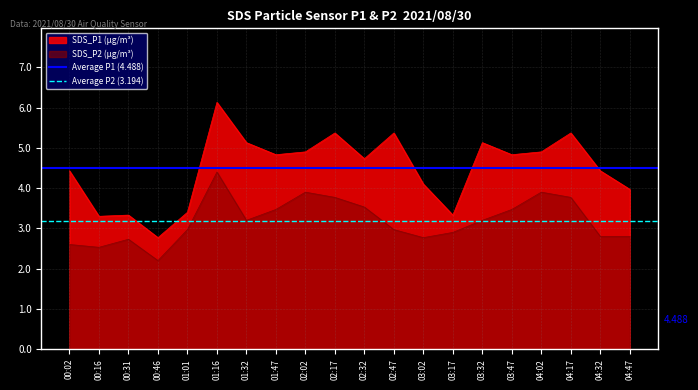

How many lines are shown in the chart?

2